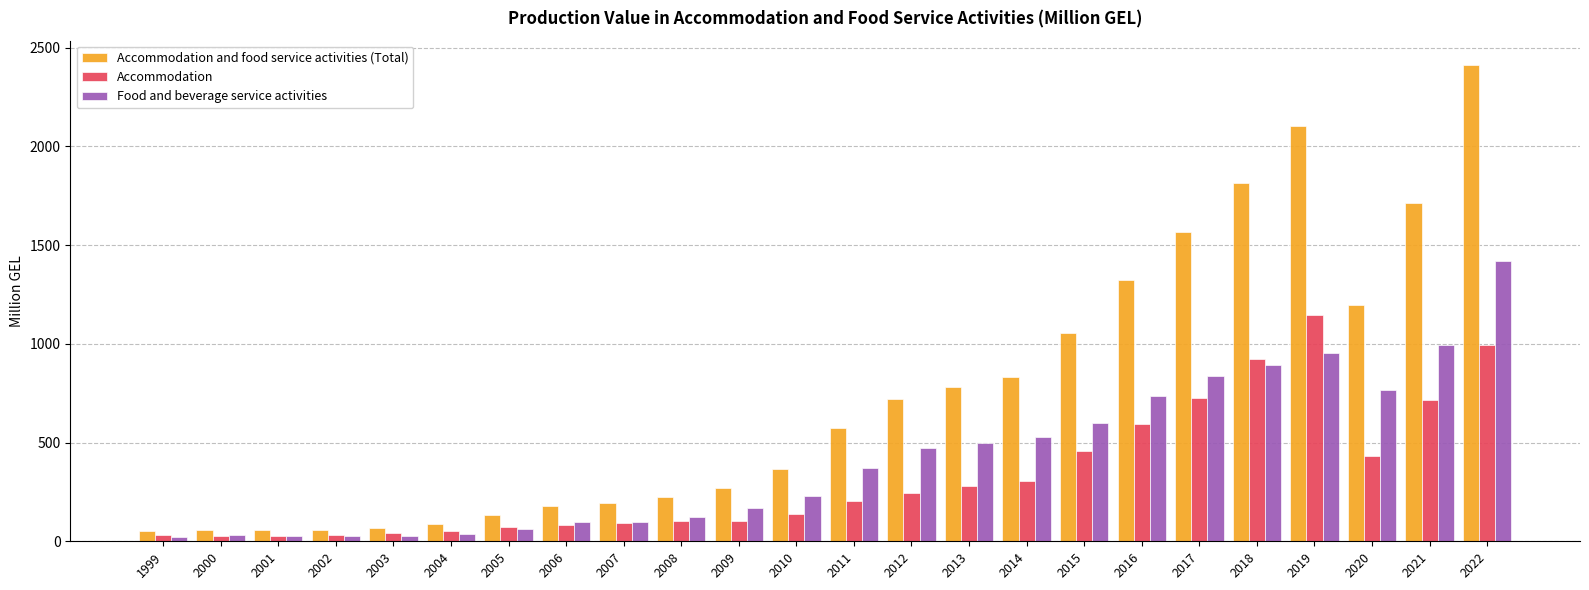

List the series in order of their peak value, lowest first.

Accommodation, Food and beverage service activities, Accommodation and food service activities (Total)